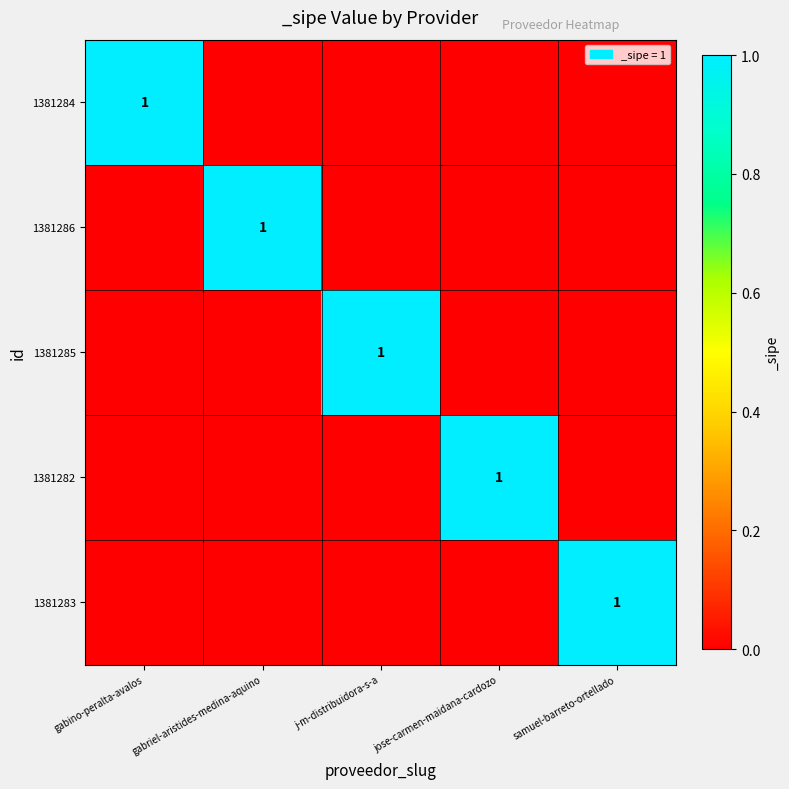

Between j-m-distribuidora-s-a and samuel-barreto-ortellado, which is larger?

j-m-distribuidora-s-a